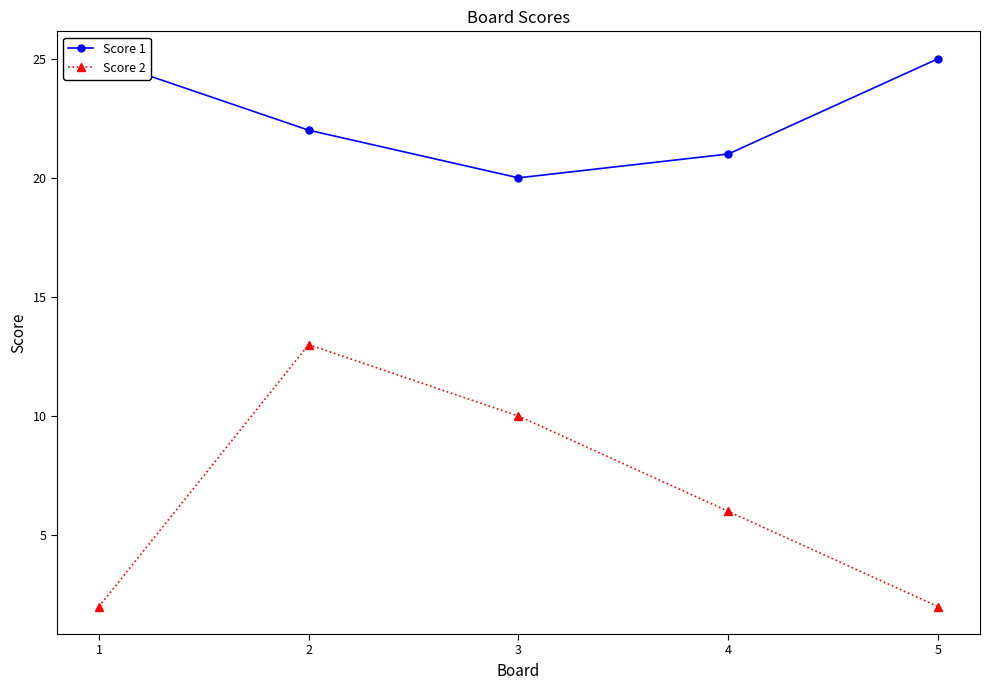

How many lines are shown in the chart?

2